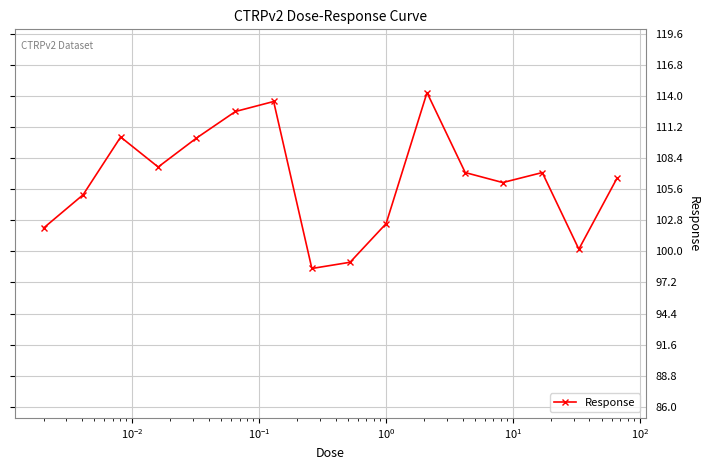

What is the difference between the maximum and minimum values?

15.8